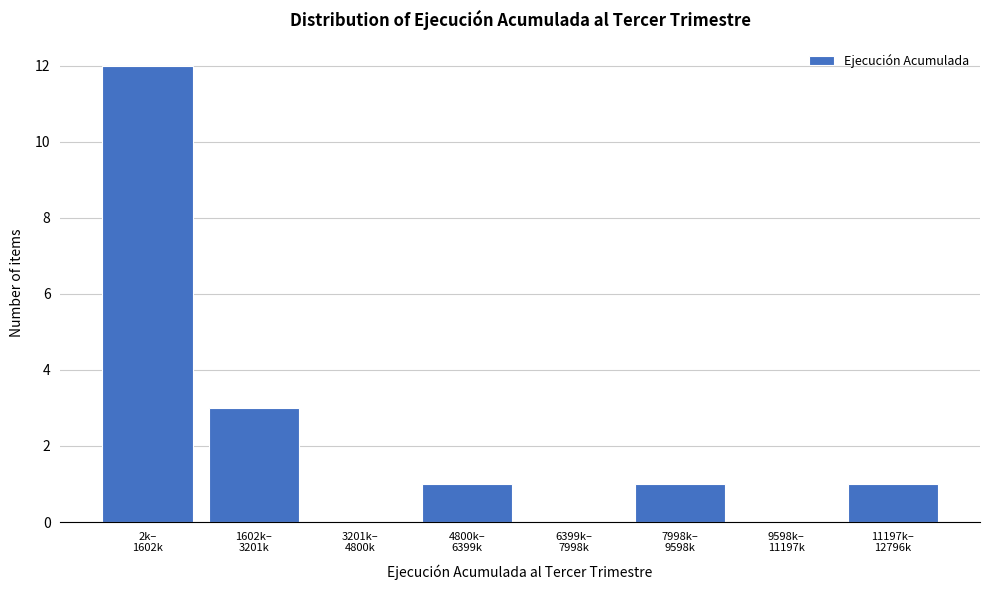

What is the maximum value shown in the chart?

12